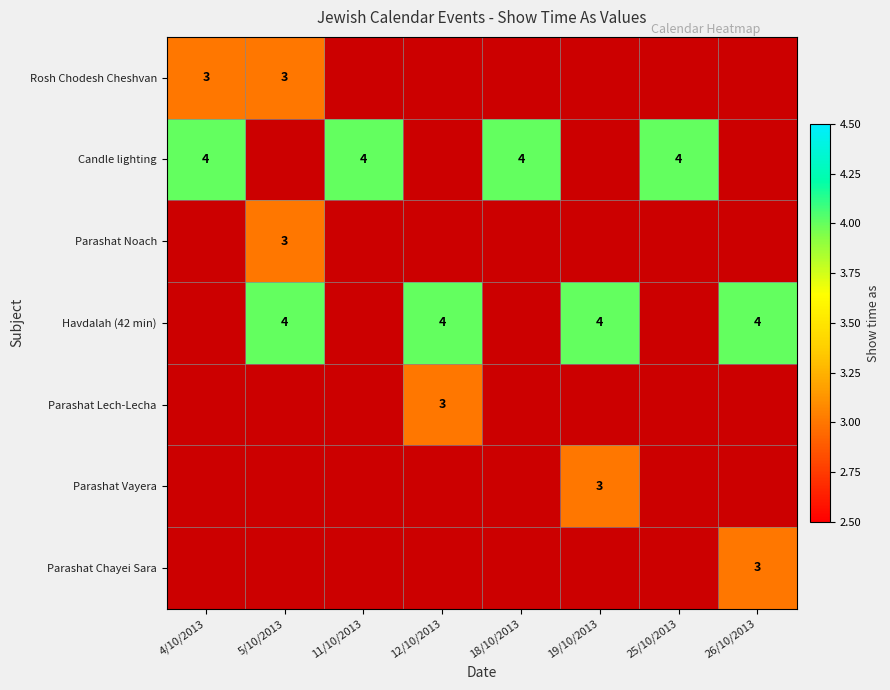

True or false: Candle lighting has a value of 1 at 4/10/2013.

False